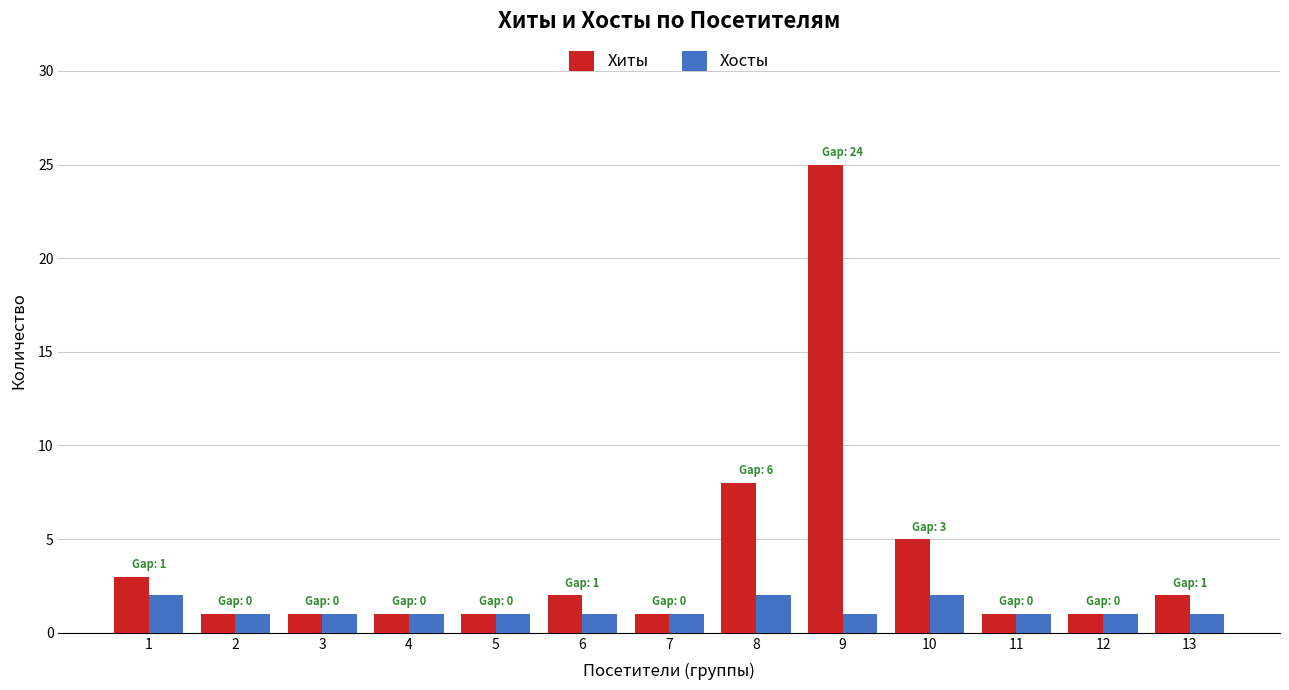

Which category has the highest value across all series?

9